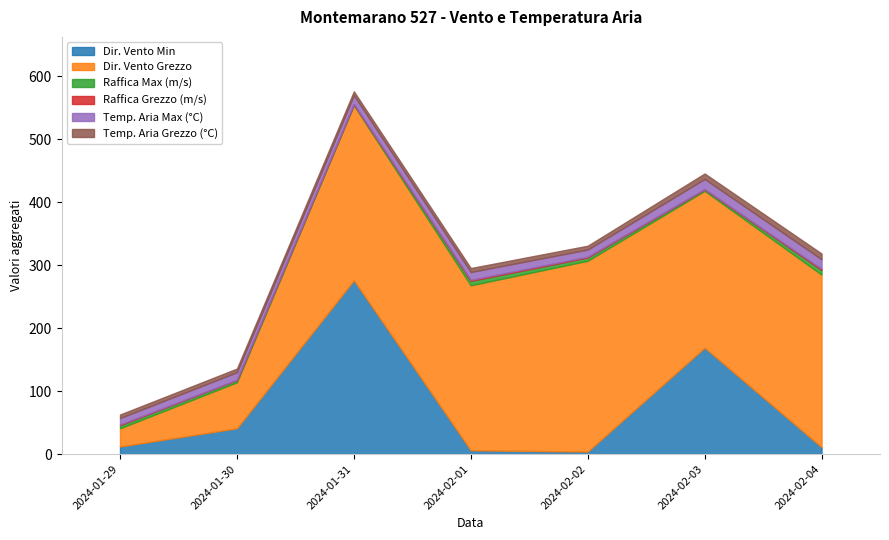

What position from the right is 2024-01-31?

5